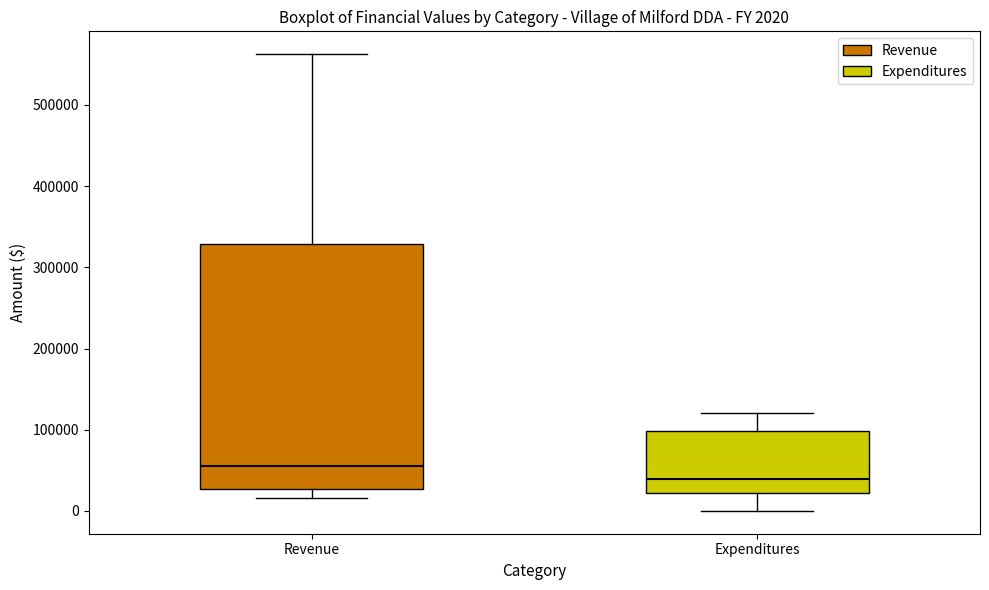

Which box's median line is the lowest?

Expenditures